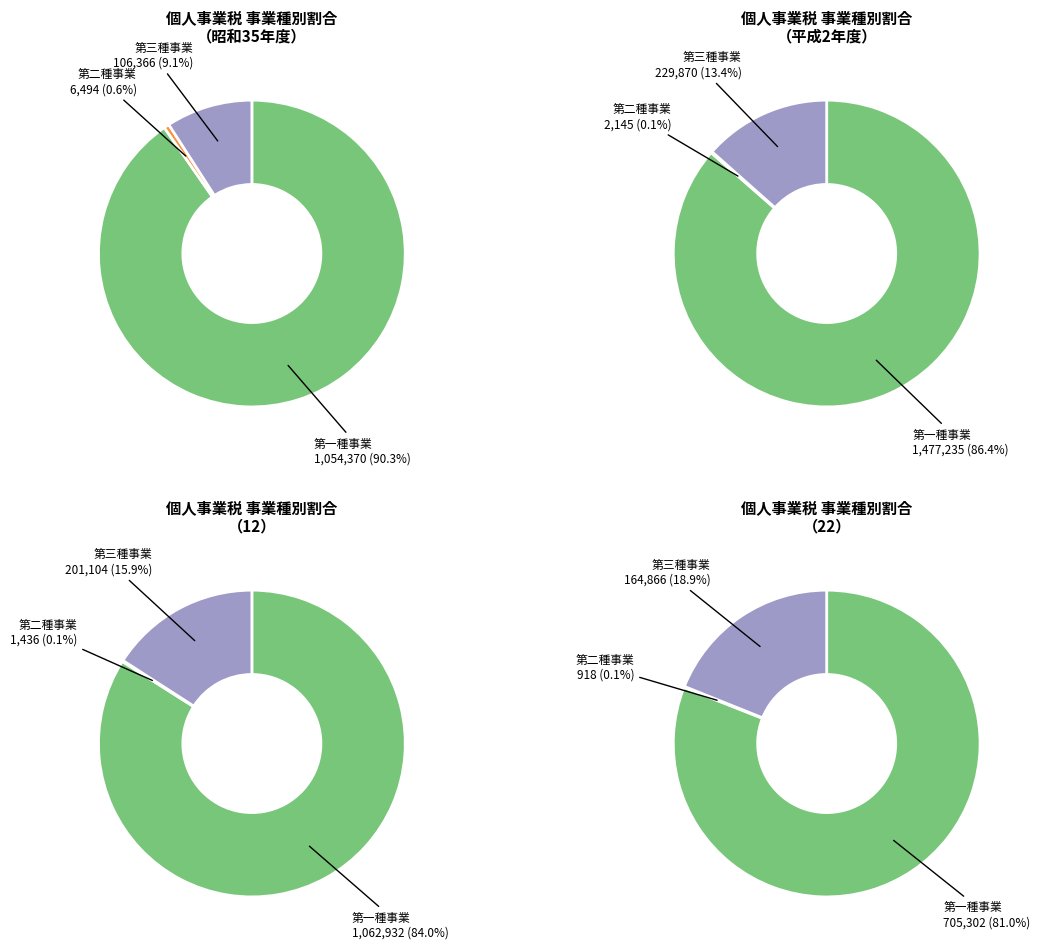

Between 平成2年度 and 21, which series saw the biggest shift?

第一種事業